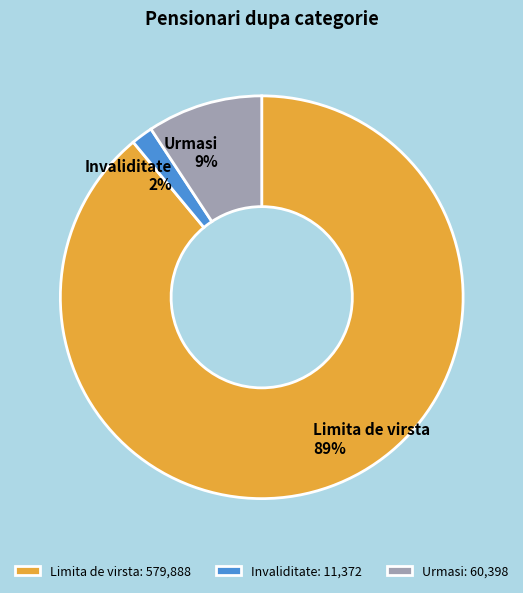

Combined, do Urmasi and Invaliditate account for over 50%?

No